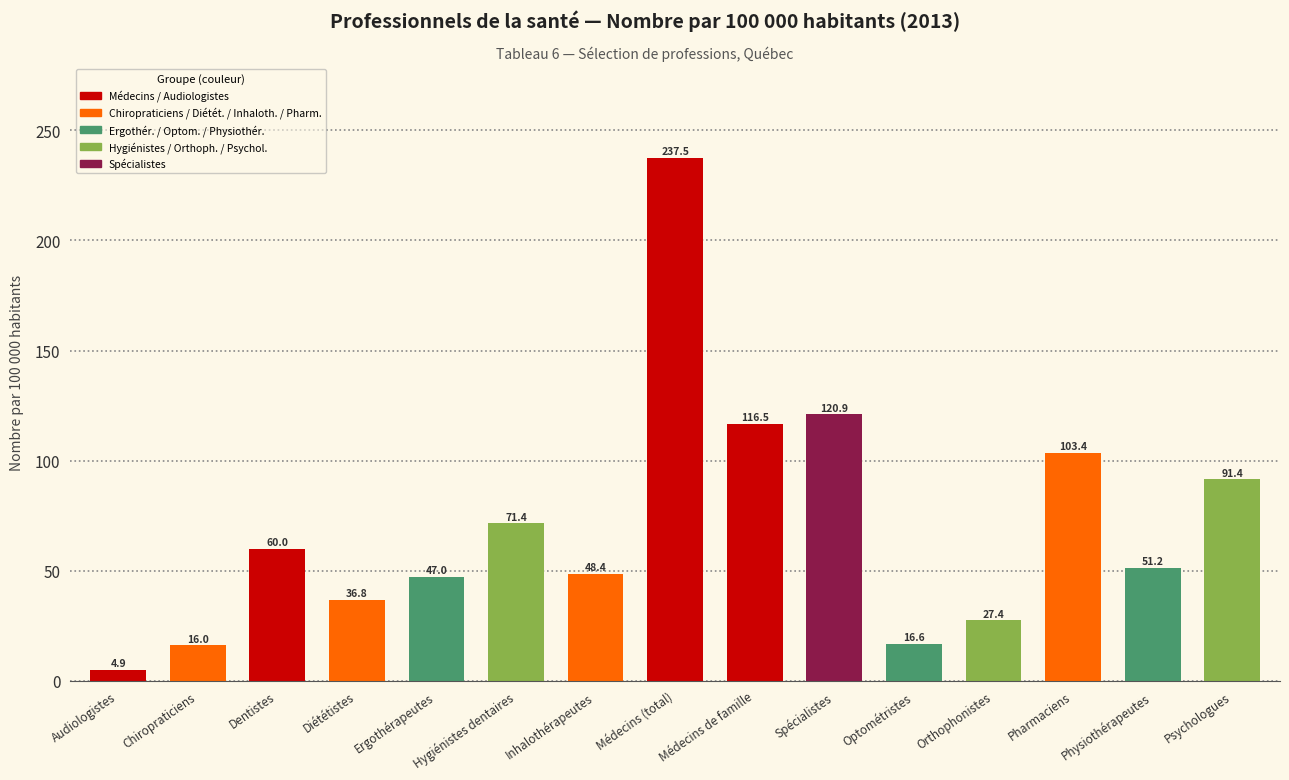

The chart shows a value of 4.9 at Audiologistes. True or false?

True